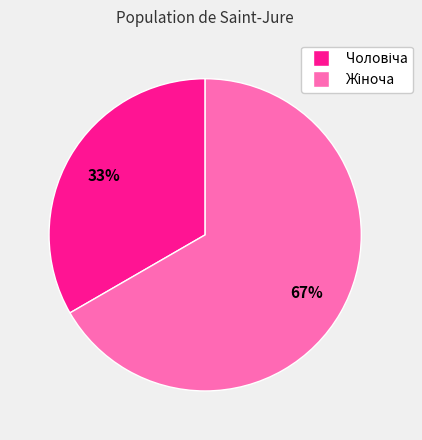

Is there any slice that represents more than half of the pie?

Yes